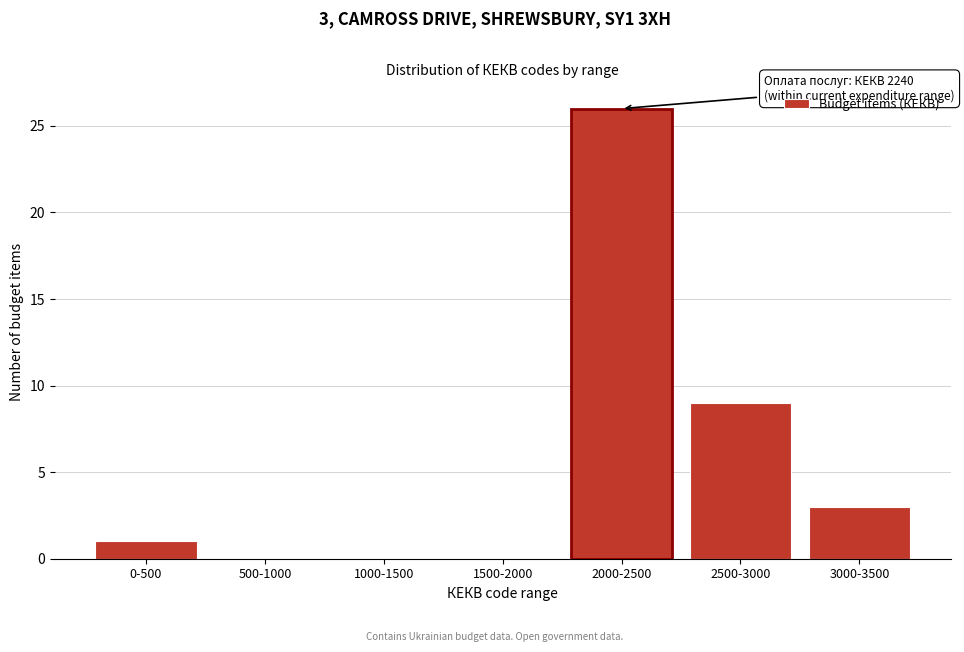

Reading left to right, what are all the values shown in this chart?

0-500=1	500-1000=0	1000-1500=0	1500-2000=0	2000-2500=26	2500-3000=9	3000-3500=3